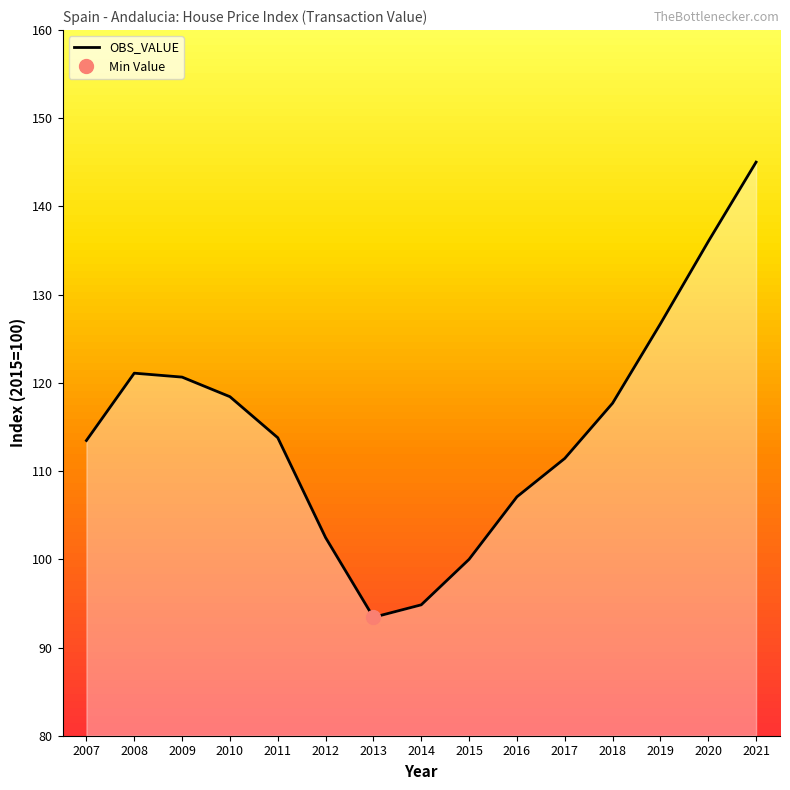

Approximately how many times larger is the value at 2011 compared to 2013?

1.2